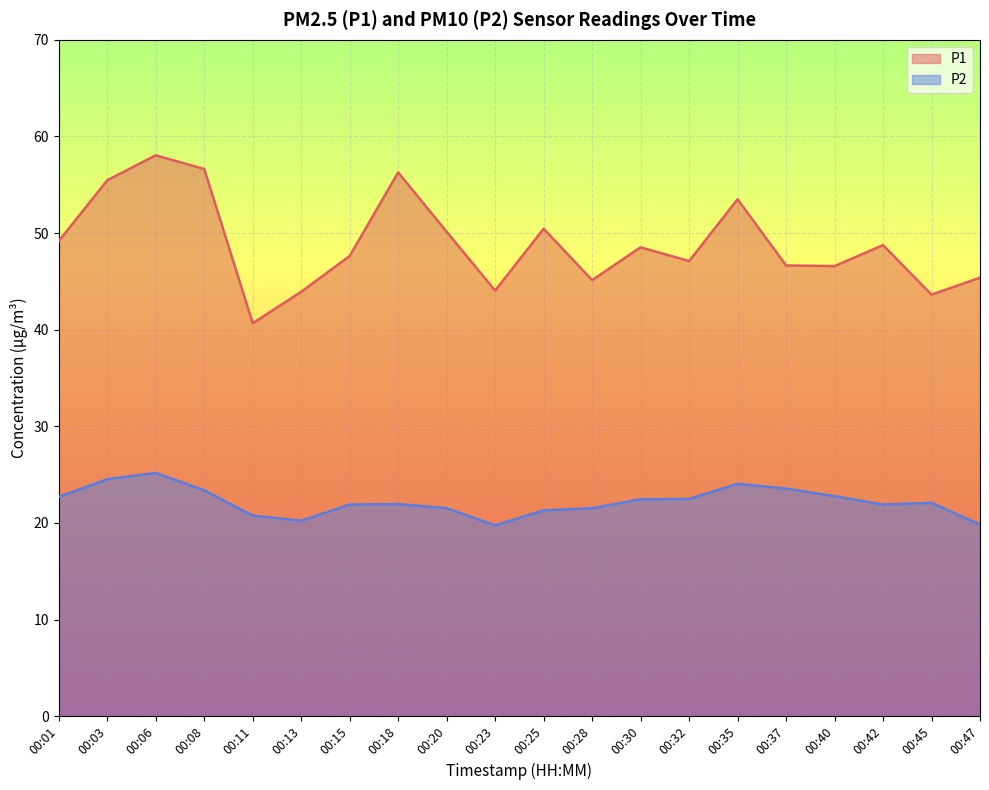

Which series has the largest range (max minus min)?

P1